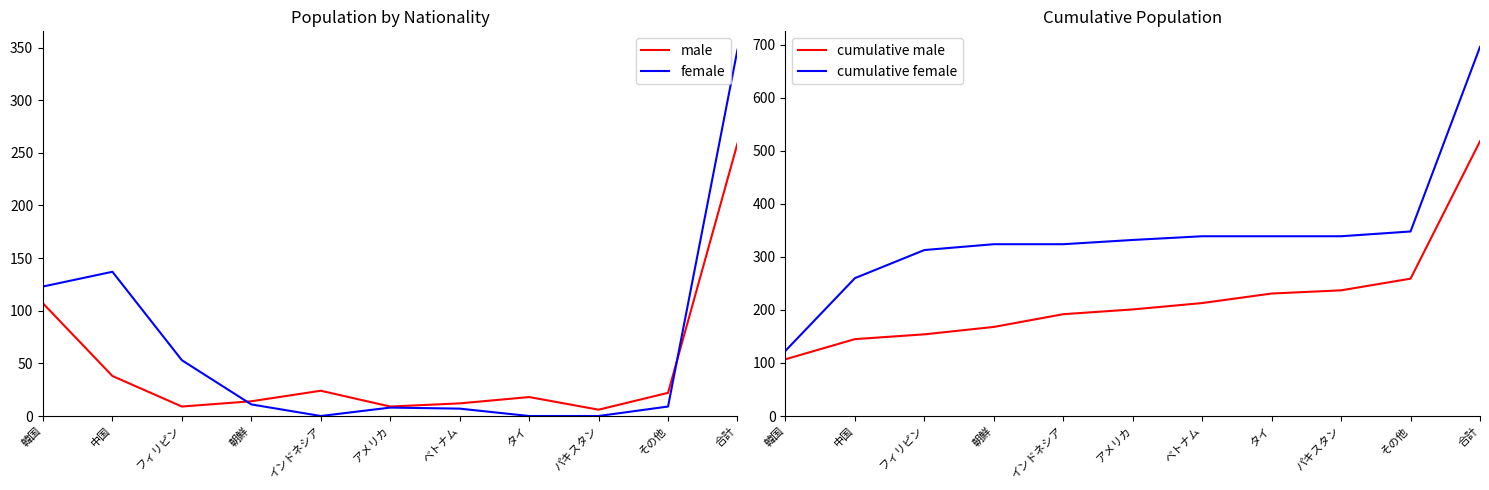

At which label does cumulative male first exceed 201?

ベトナム